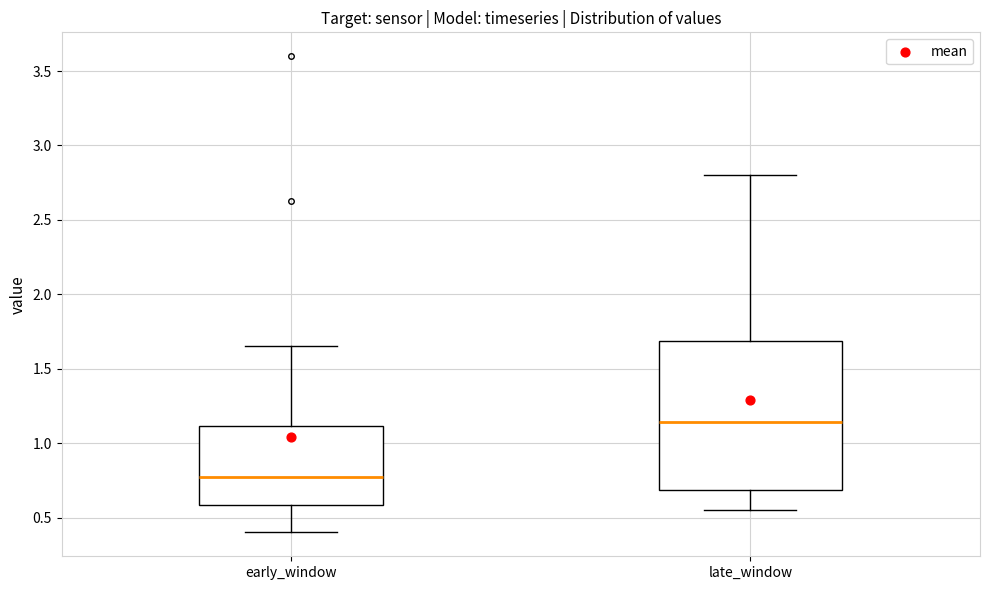

Where is the upper edge of the box for early_window on the y-axis? The values are not printed on the chart, so give them approximately, as read against the axis.

1.10